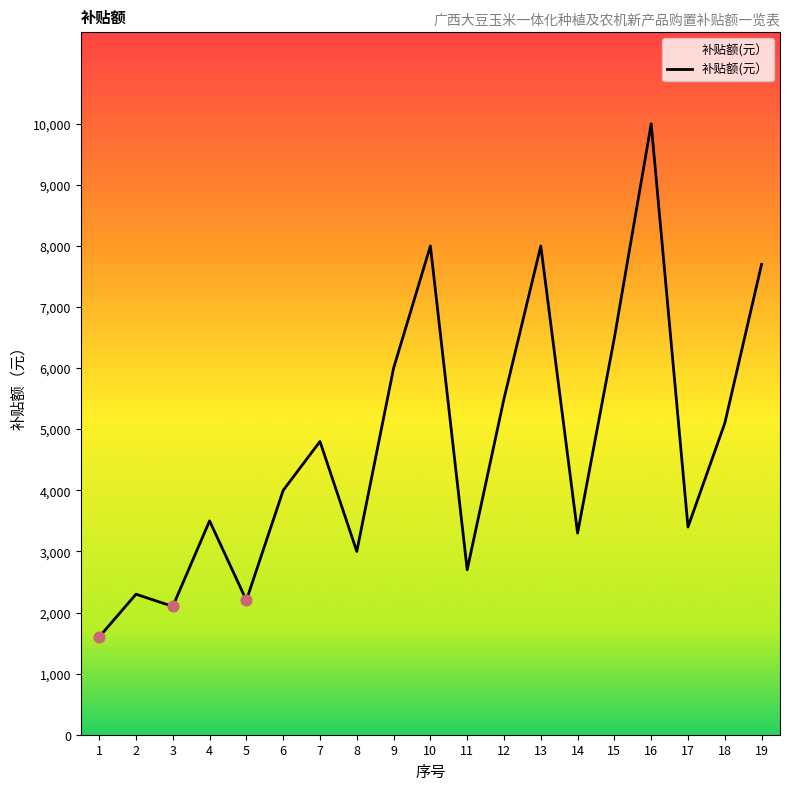

What is the ratio of the value at 13 to the value at 14?

2.4